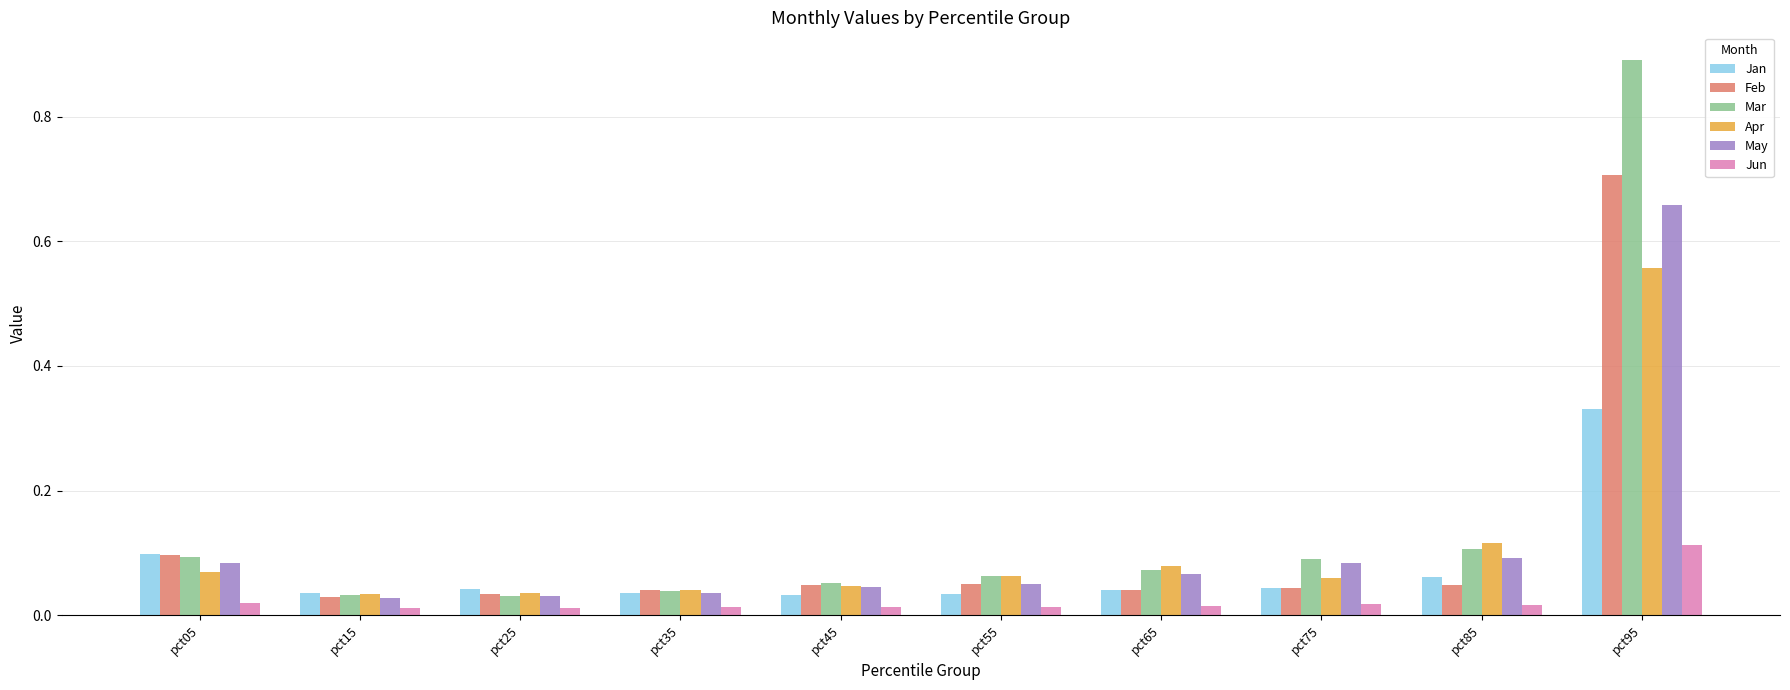

At which label does Jun reach its peak?

pct95